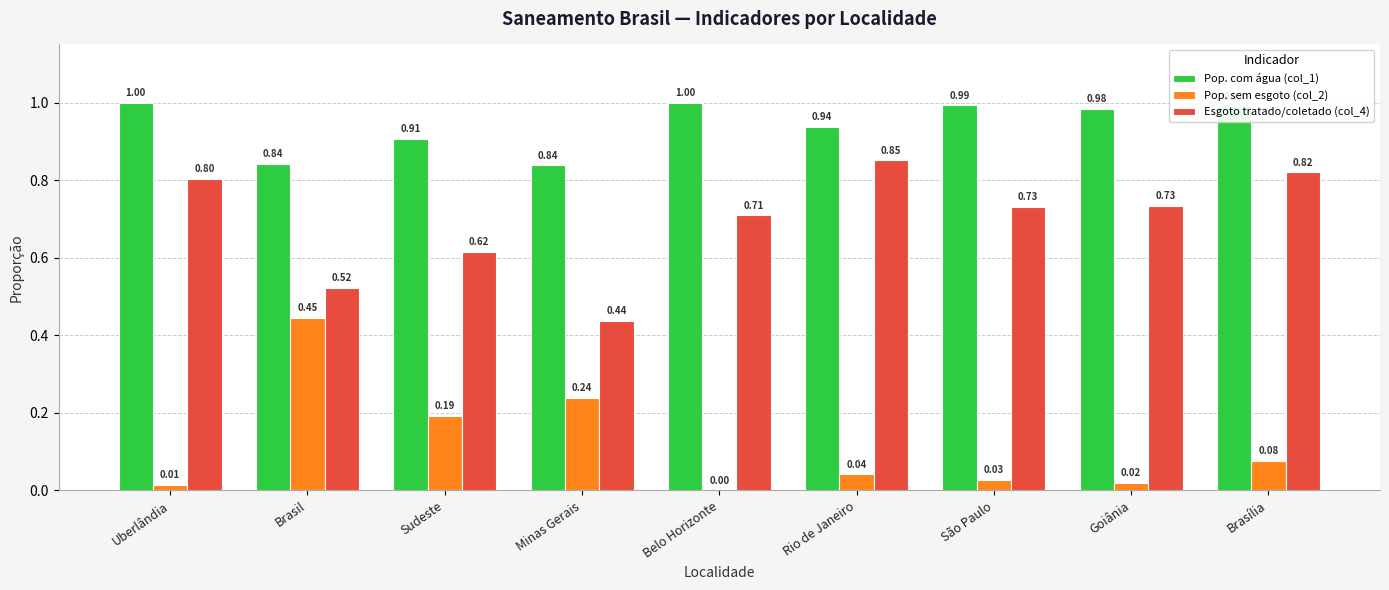

Where is Pop. sem esgoto (col_2) nearest to the value 0?

Belo Horizonte